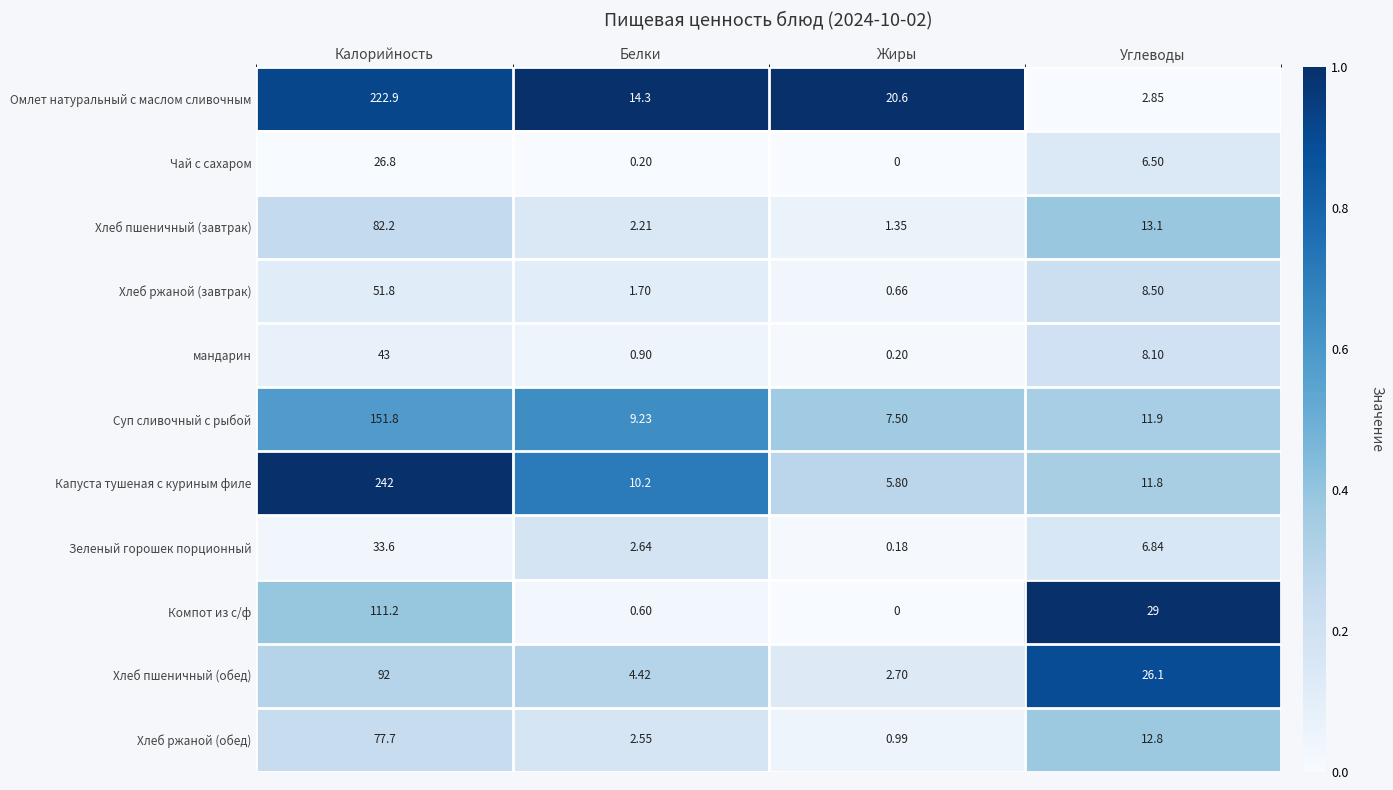

What is the maximum value shown in the chart?

242.0